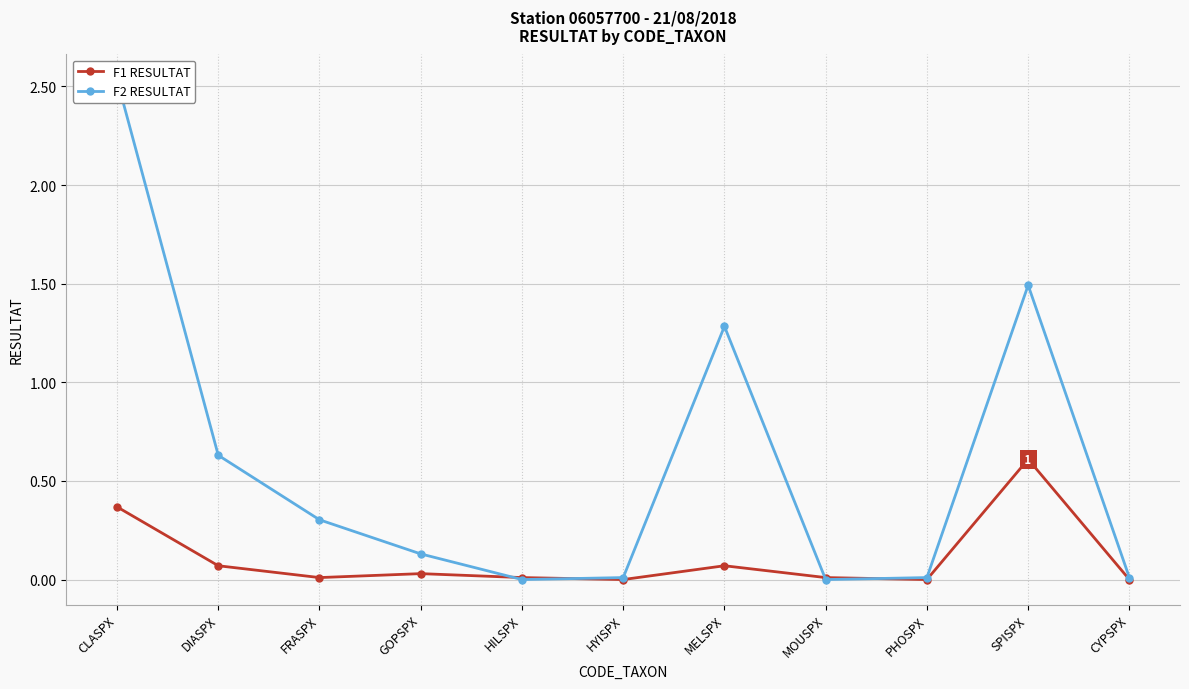

Where is F1 RESULTAT nearest to the value 0?

HYISPX